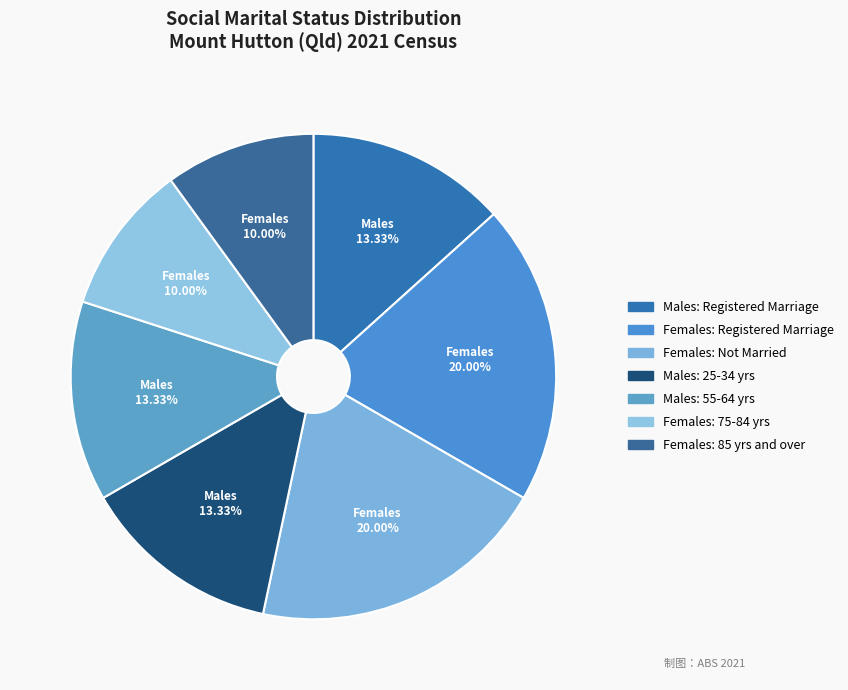

Count the number of slices in the pie.

7